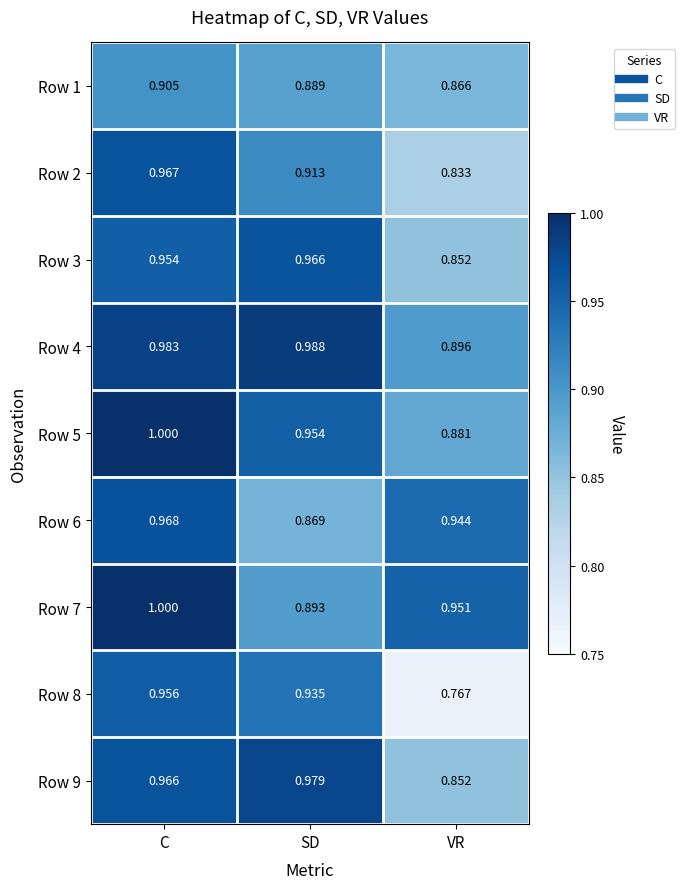

Where is Row 9 nearest to the value 0?

VR